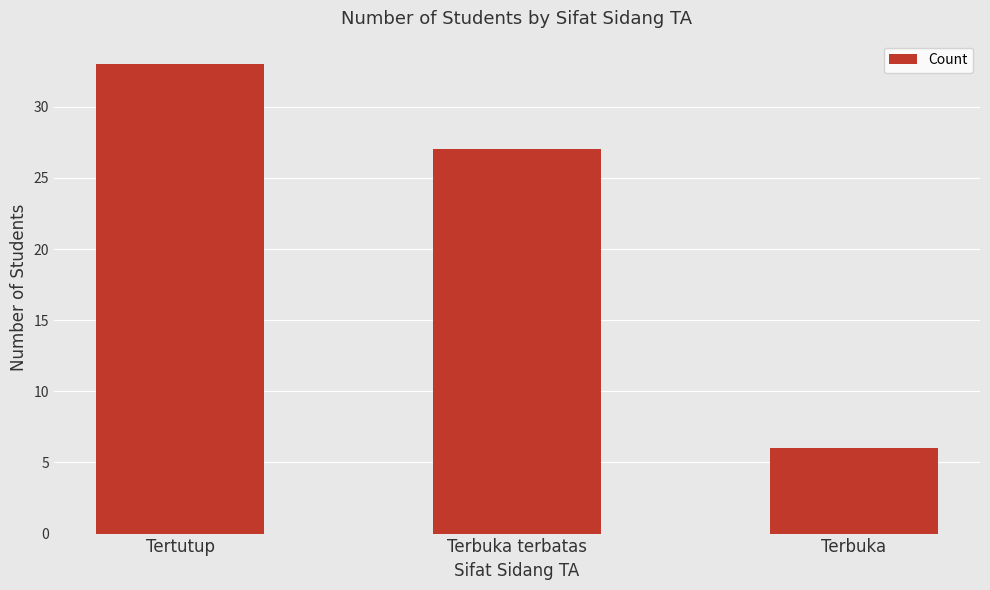

How many values are below 27?

1